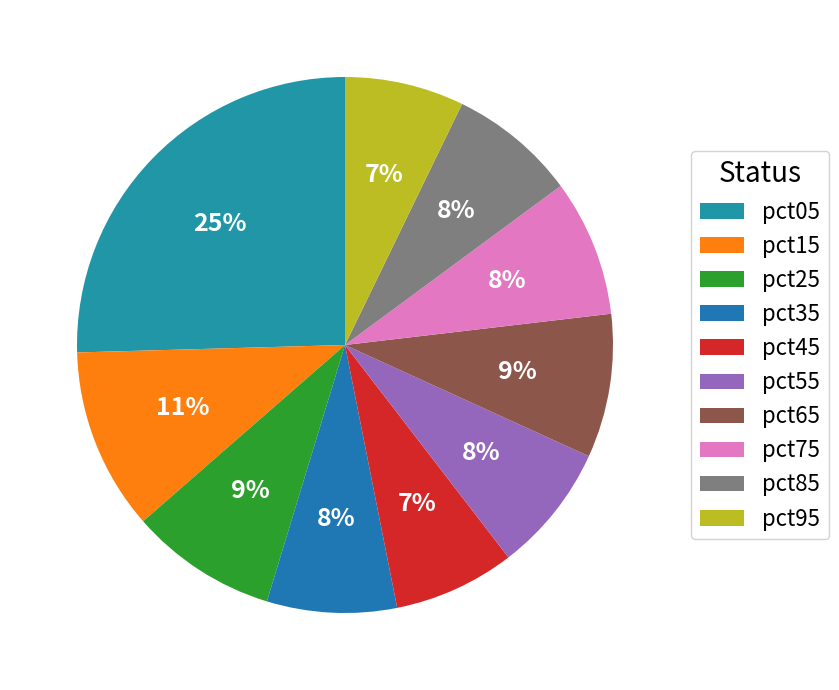

What percentage do pct35 and pct05 together represent?

33.3%